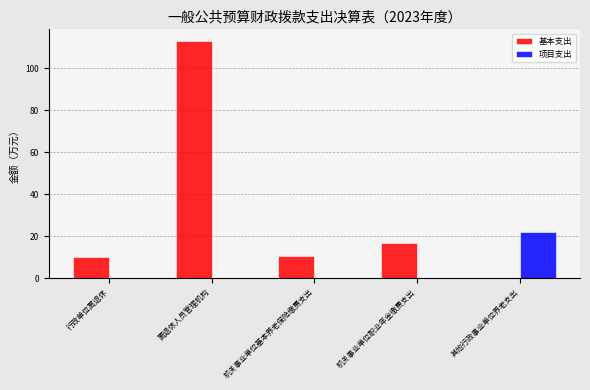

Are the bars grouped side by side (vs. stacked)?

Yes